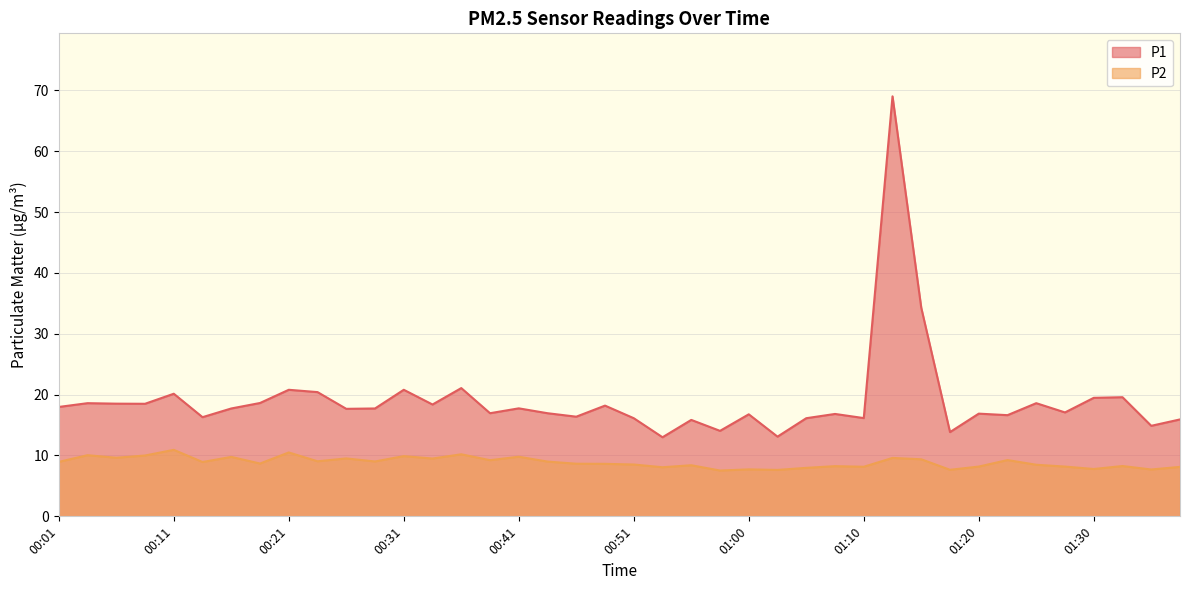

What is the sum of all P1 values?

763.8